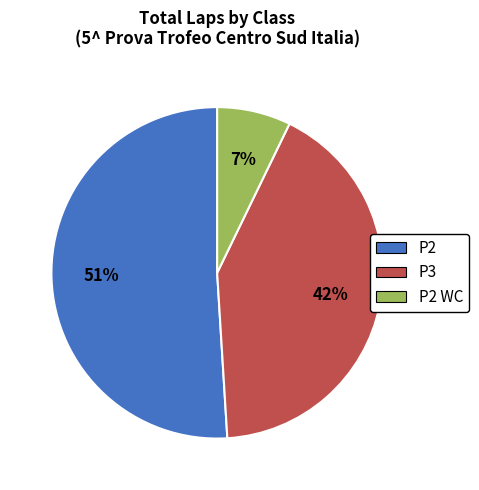

To the nearest percent, what is the average slice percentage?

33%